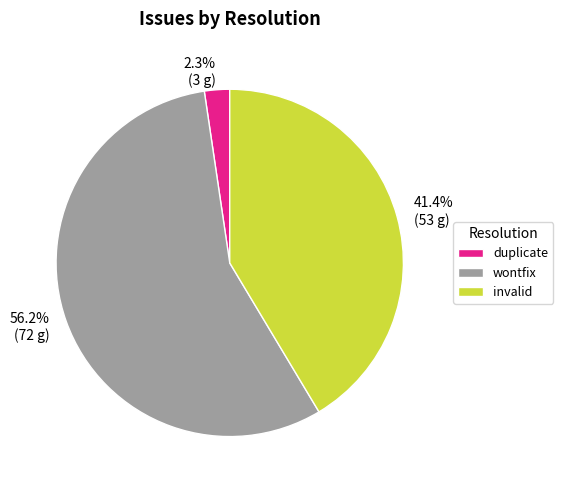

To the nearest percent, what is the difference between the largest and smallest slice percentages?

54%